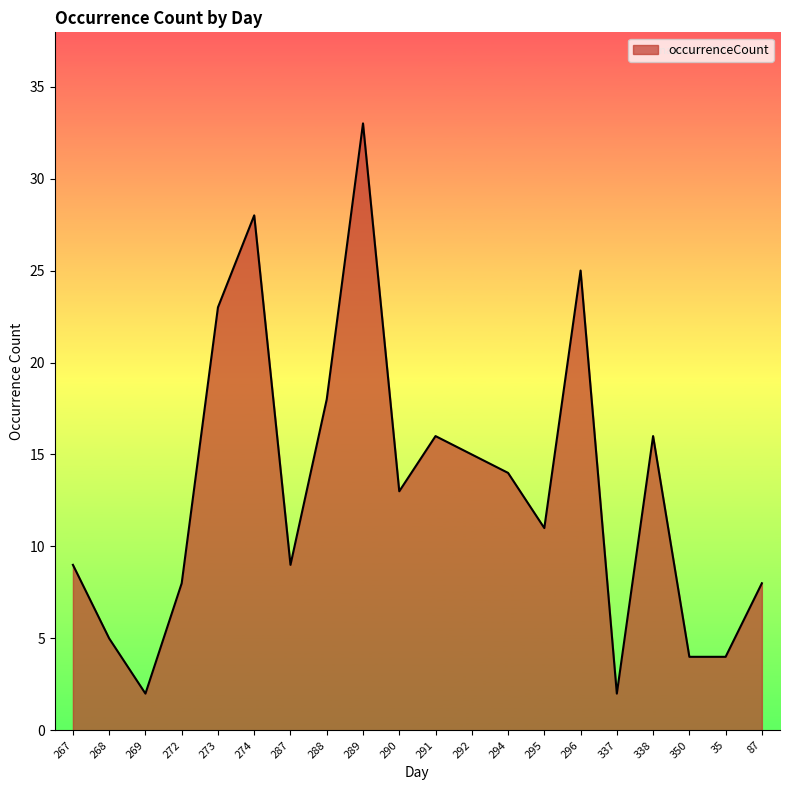

What is the sum of the values at 289 and 350?

37